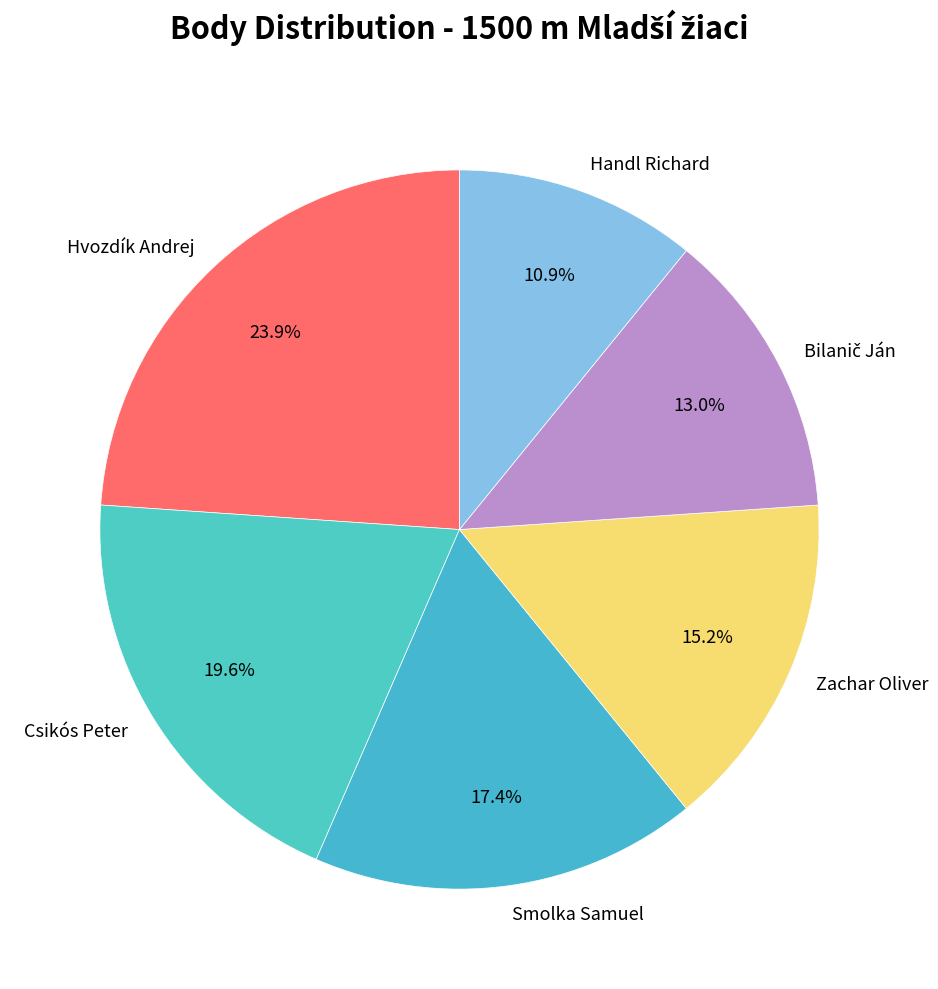

What percentage is the Hvozdík Andrej slice, to the nearest percent?

24%